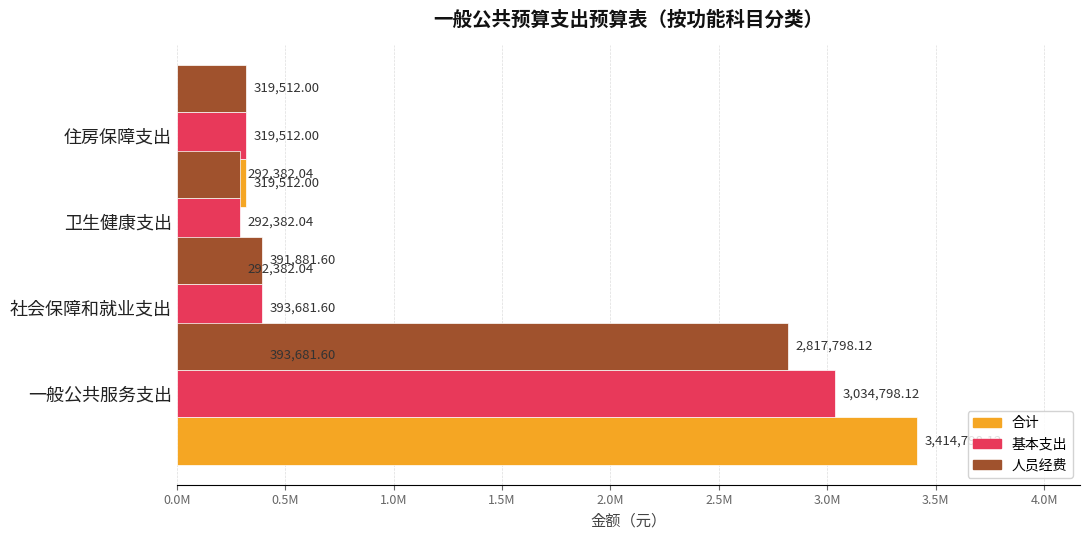

The 合计 series shows 4733110.8 at 0.0M. True or false?

False